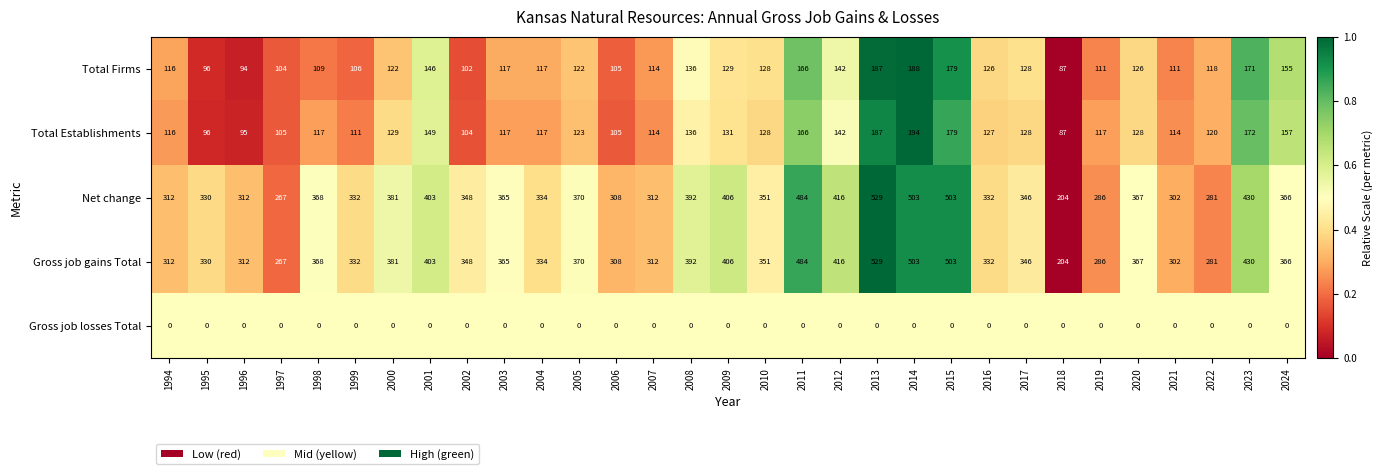

Is the value of Gross job losses Total at 2017 greater than the value of Total Establishments at 2007?

No